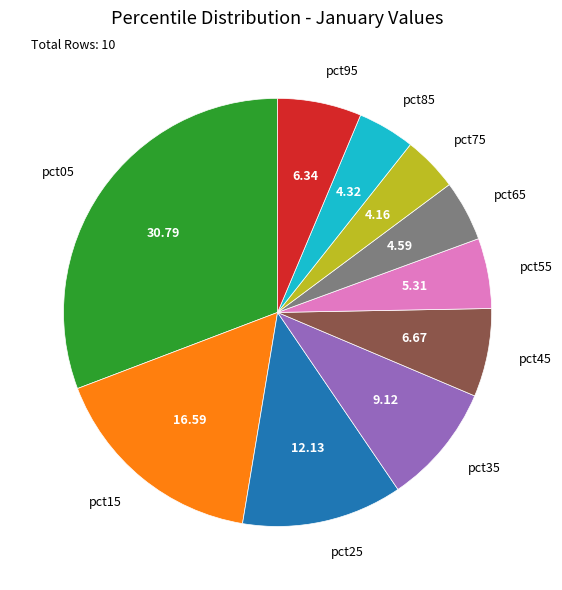

Does any single category account for the majority?

No